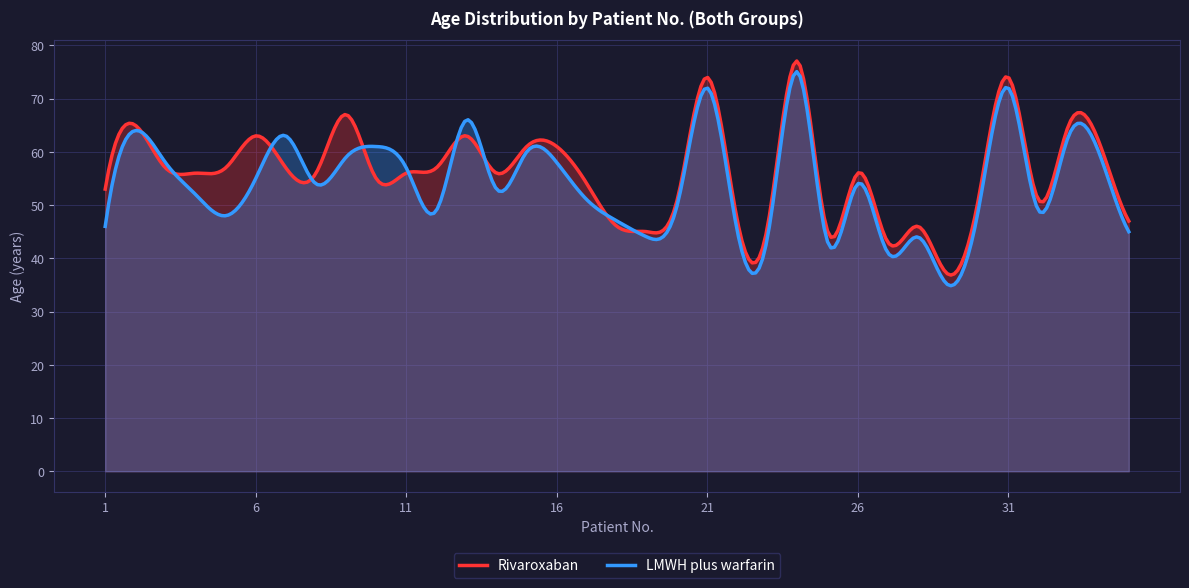

At 27, list the series in order from largest to smallest.

Rivaroxaban, LMWH plus warfarin